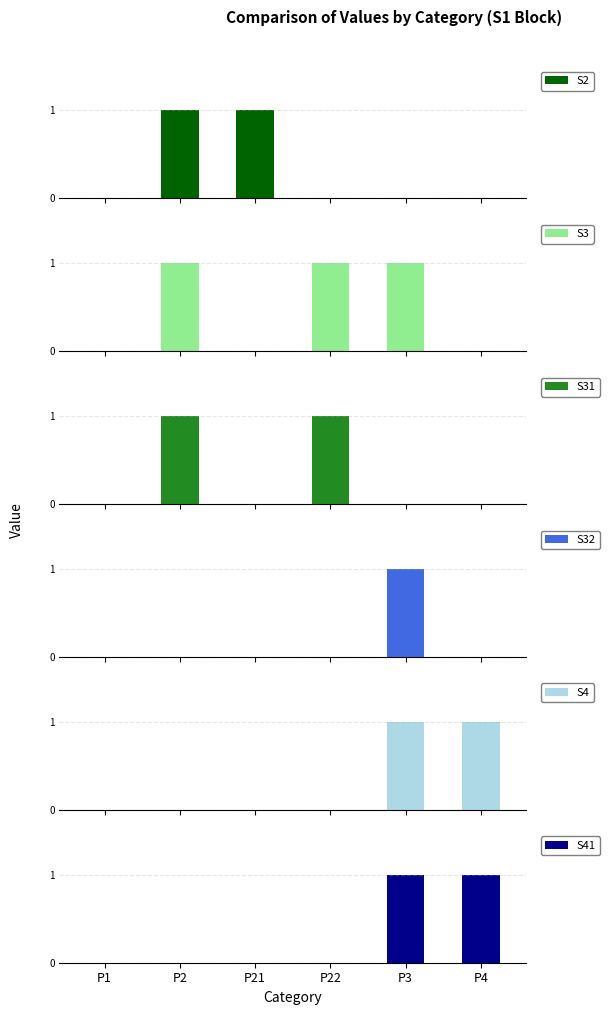

Count the number of data series in this chart.

6